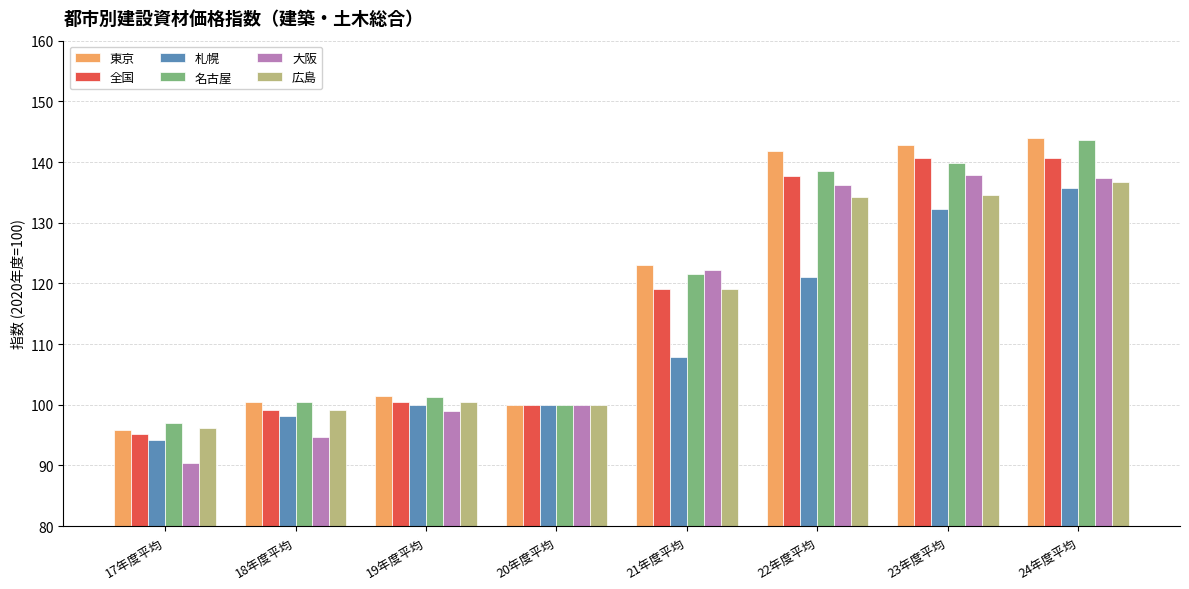

How many data points does each series have?

8